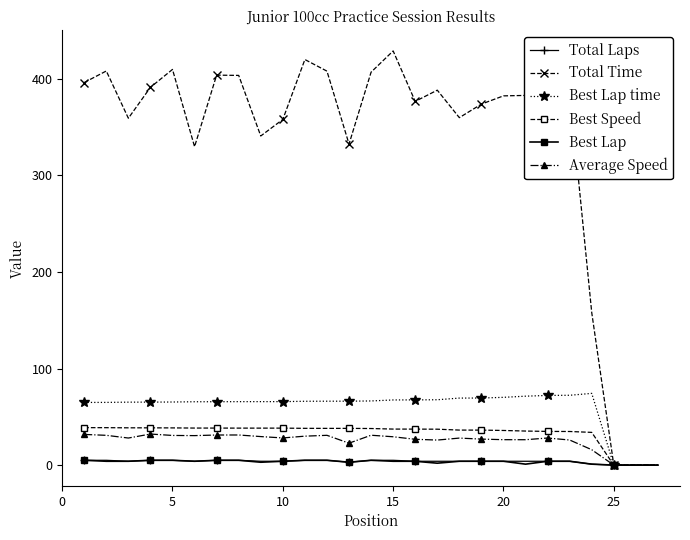

Which series has the largest range (max minus min)?

Total Time